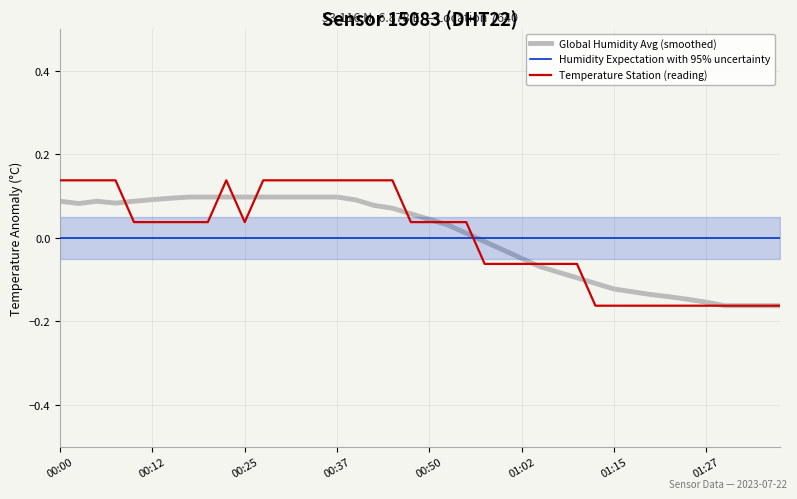

Is it true that Temperature Station (reading) equals 0.0 at 22?

True